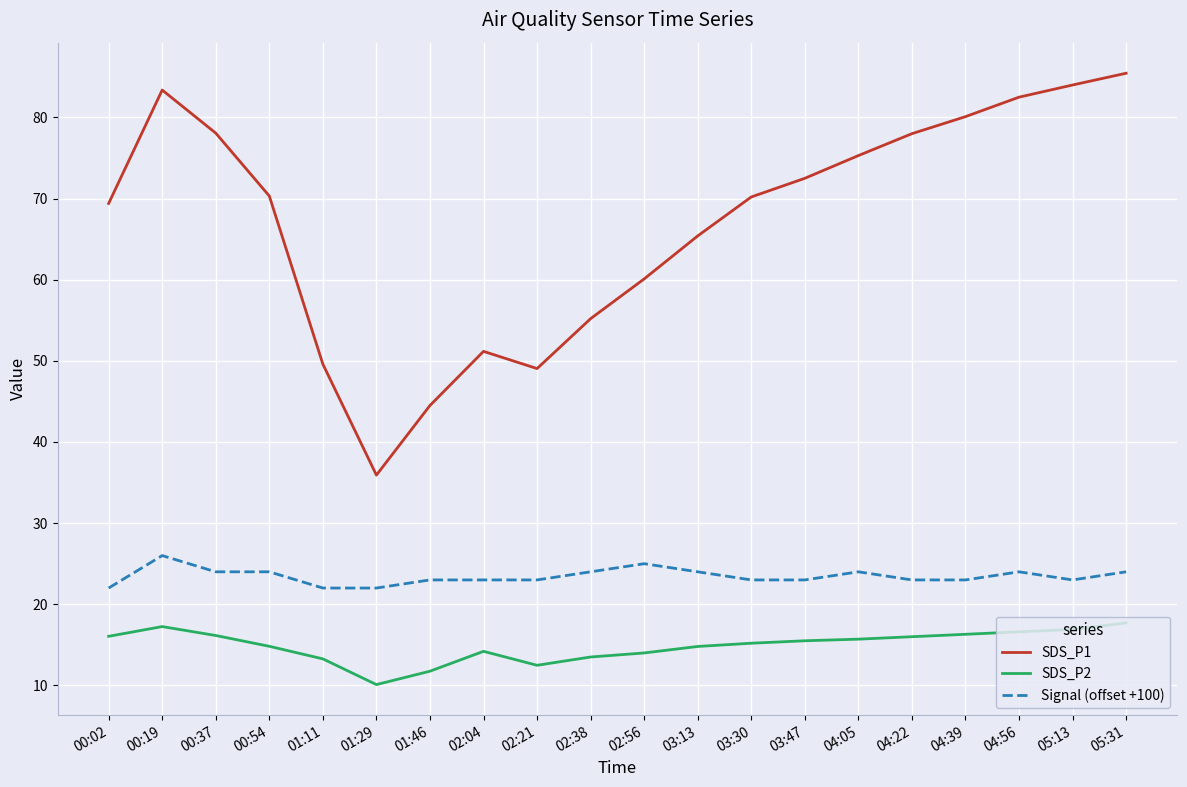

What is the difference between the maximum and minimum values in the SDS_P1 series?

49.5